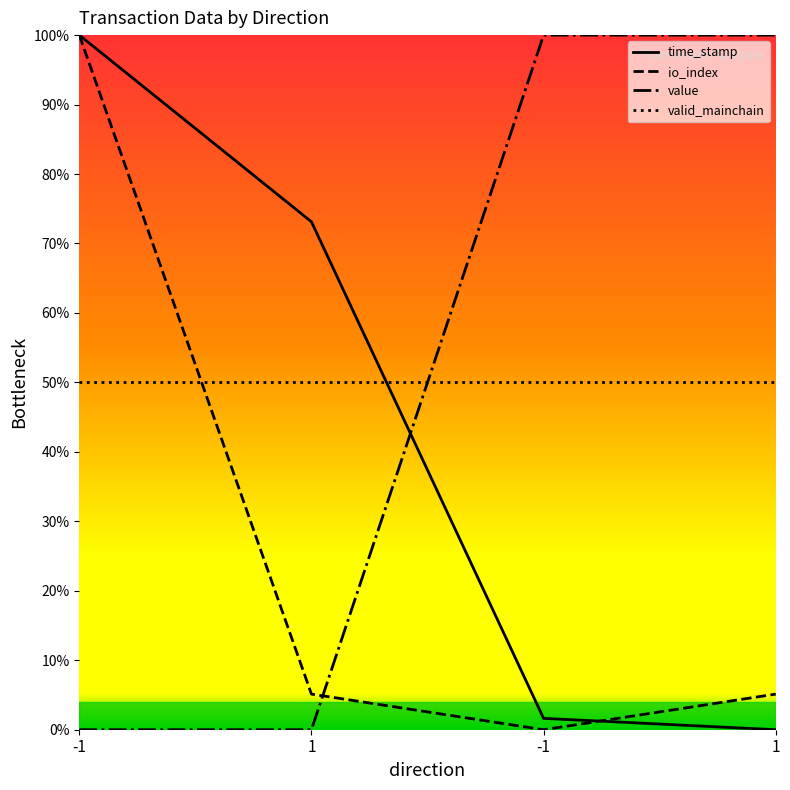

What is the spread (max minus min) of values at 1?

0.7